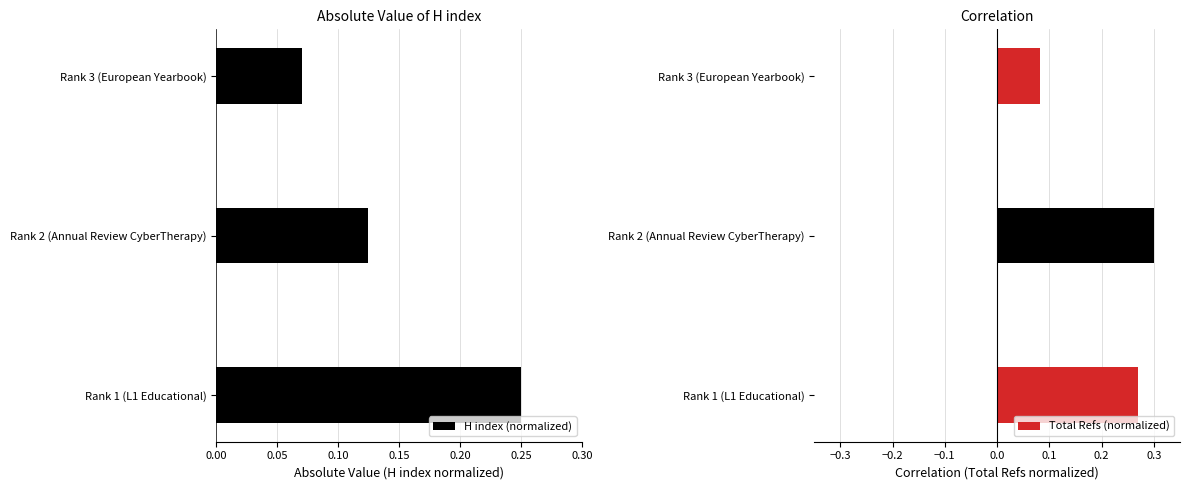

Is it true that the value at Rank 2 (Annual Review CyberTherapy) is 0.2?

False